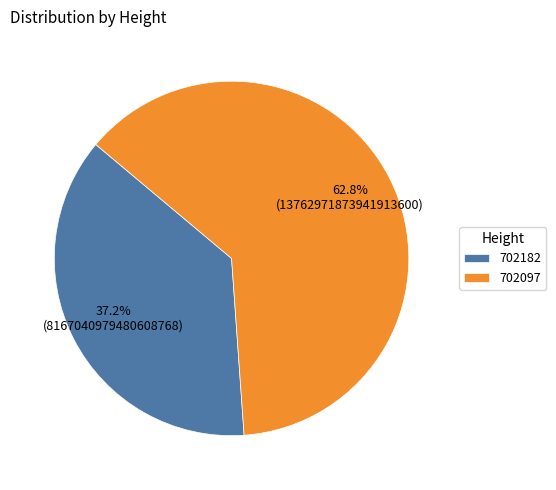

Count the number of slices in the pie.

2